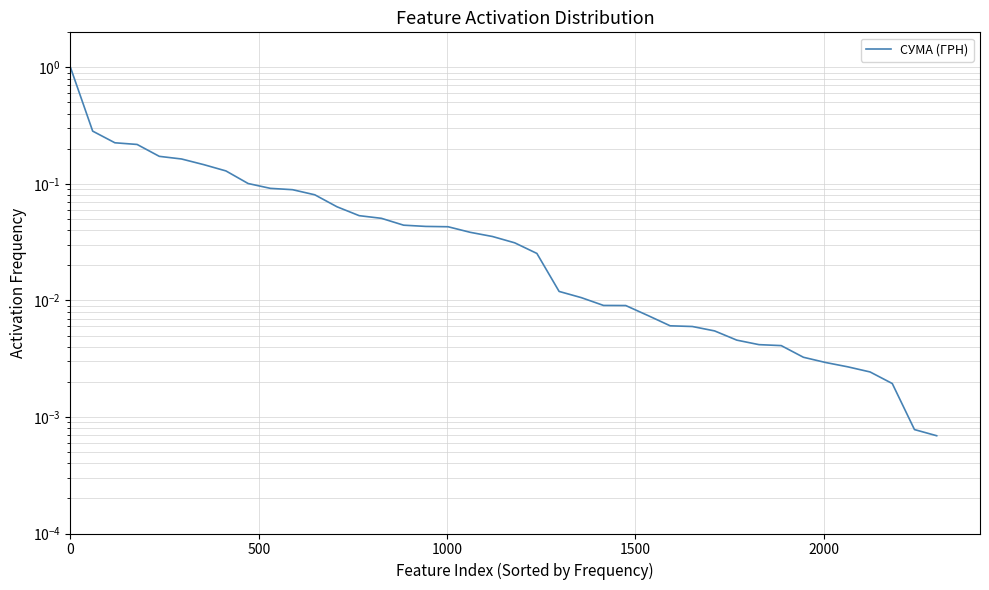

How many data points does each series have?

40